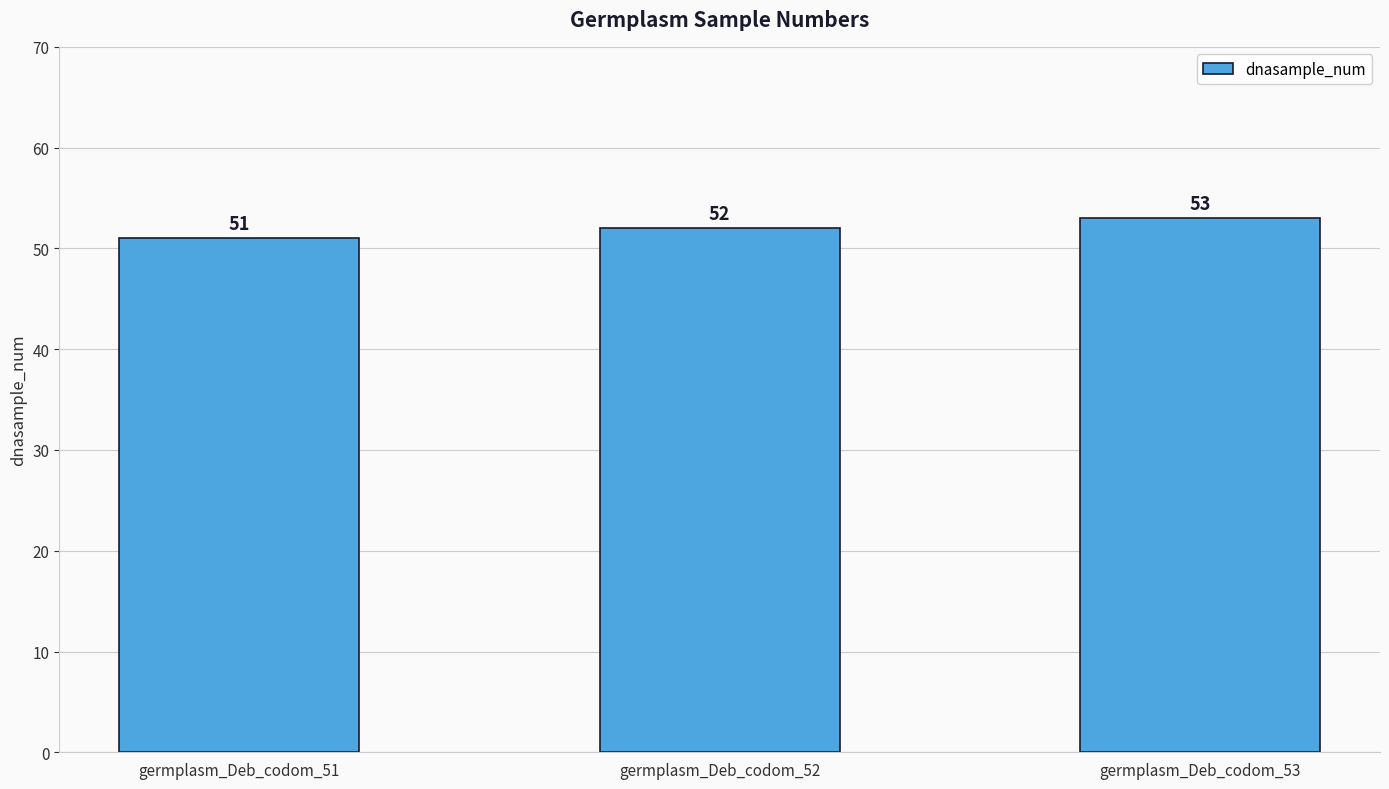

What is the average value?

52